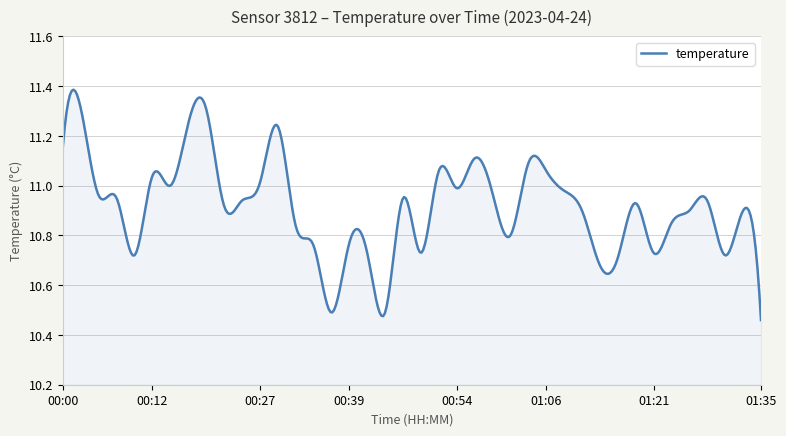

What is the difference between the maximum and minimum values?

0.9